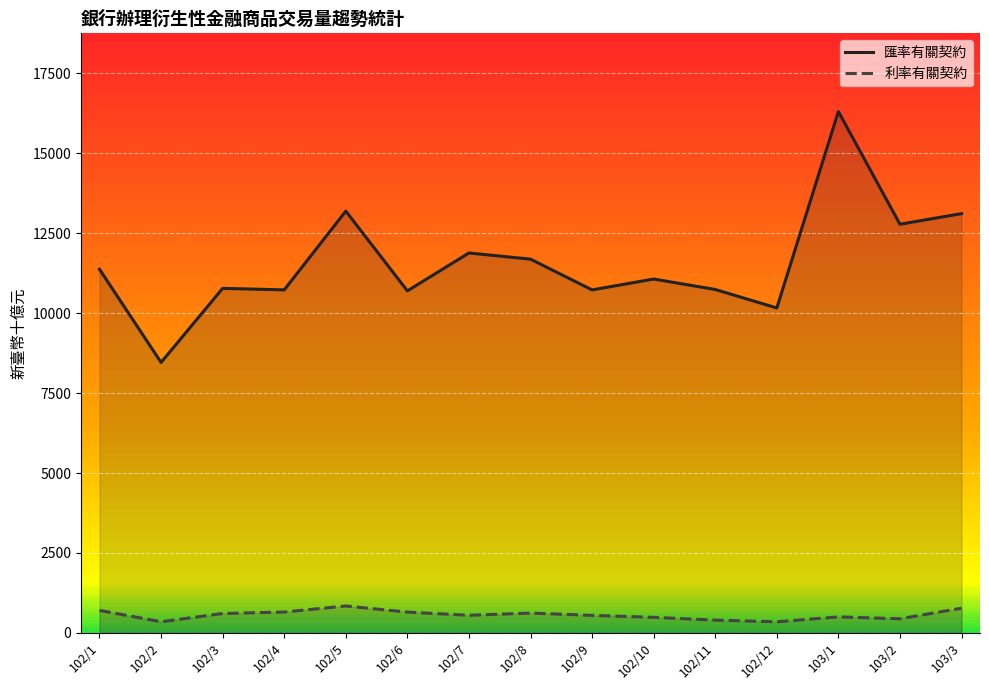

Where does the 利率有關契約 series first go above 550?

102/1